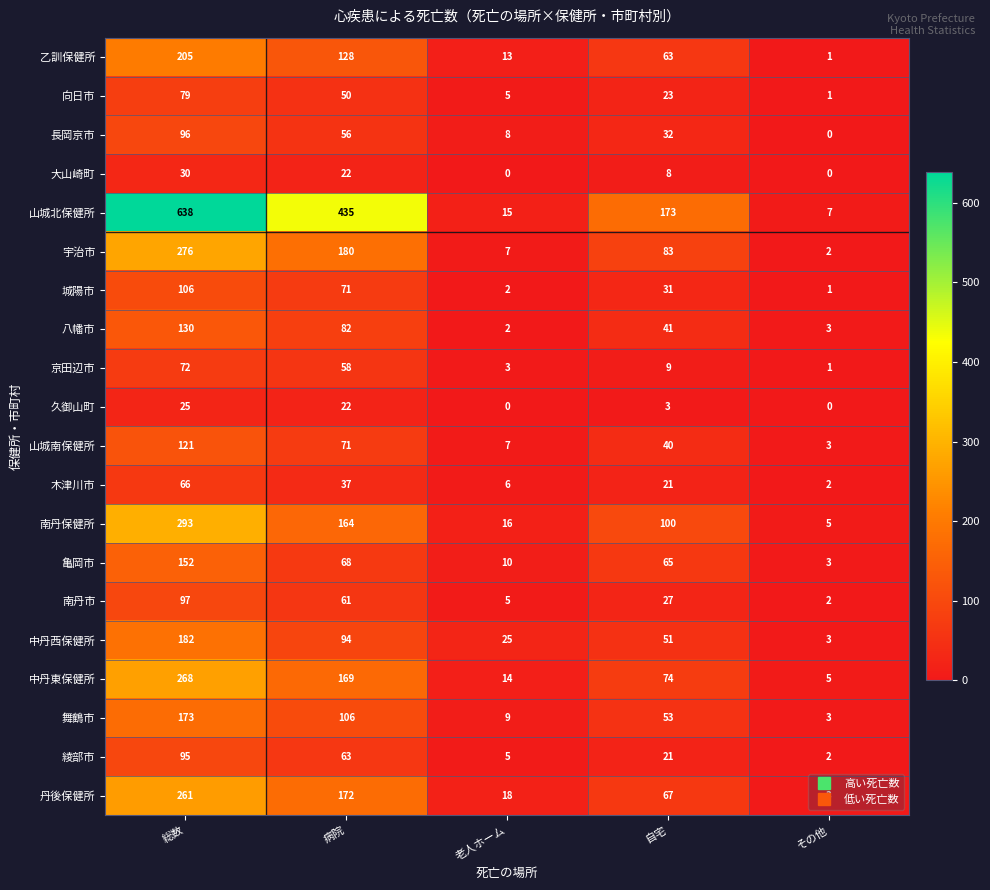

The value of 綾部市 at 総数 is 30. True or false?

False